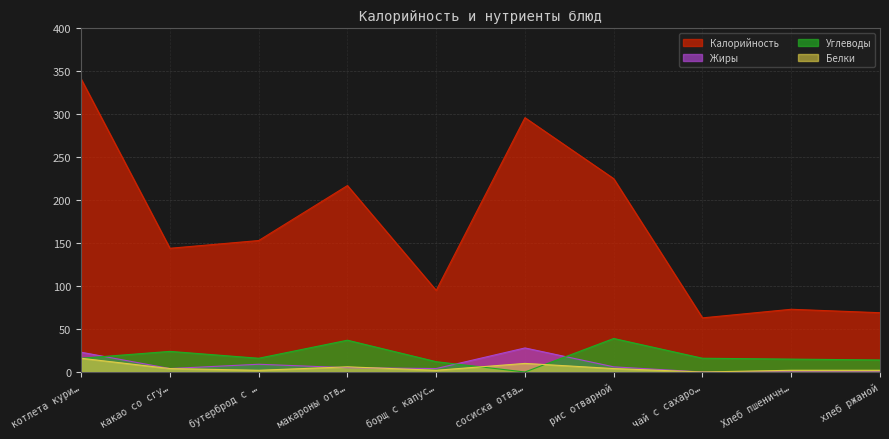

How many interior local peaks does the Углеводы series have?

3